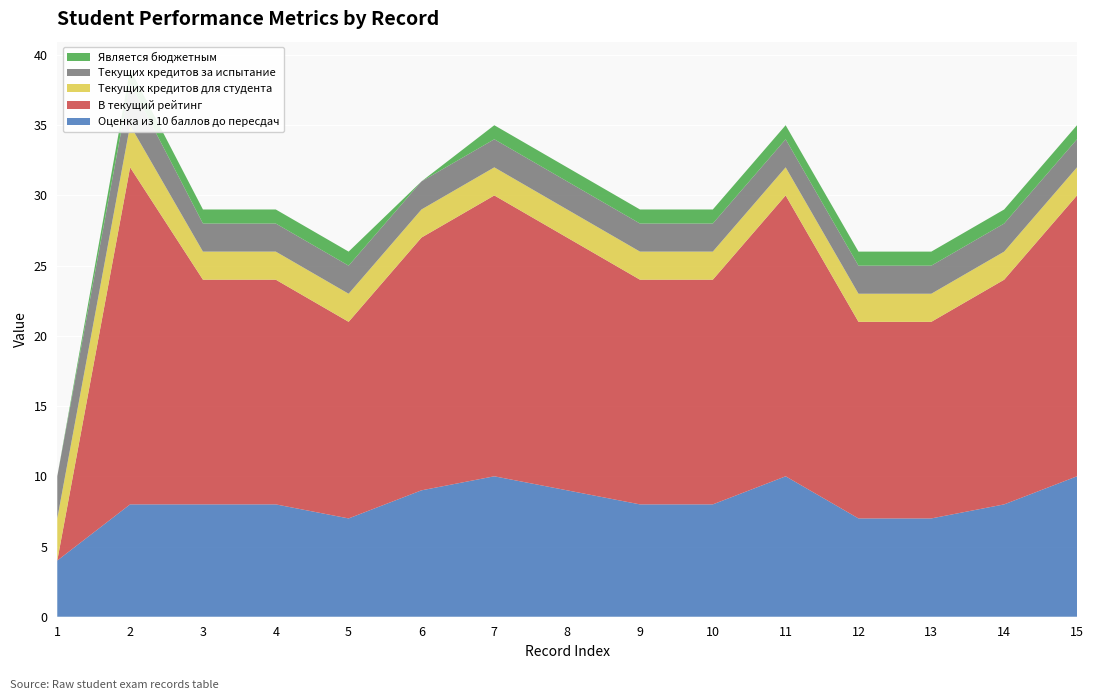

Reading left to right, transcribe all the data shown in this chart.

Оценка из 10 баллов до пересдач: 1=4	2=8	3=8	4=8	5=7	6=9	7=10	8=9	9=8	10=8	11=10	12=7	13=7	14=8	15=10
В текущий рейтинг: 1=0	2=24	3=16	4=16	5=14	6=18	7=20	8=18	9=16	10=16	11=20	12=14	13=14	14=16	15=20
Текущих кредитов для студента: 1=3	2=3	3=2	4=2	5=2	6=2	7=2	8=2	9=2	10=2	11=2	12=2	13=2	14=2	15=2
Текущих кредитов за испытание: 1=3	2=3	3=2	4=2	5=2	6=2	7=2	8=2	9=2	10=2	11=2	12=2	13=2	14=2	15=2
Является бюджетным: 1=0	2=1	3=1	4=1	5=1	6=0	7=1	8=1	9=1	10=1	11=1	12=1	13=1	14=1	15=1